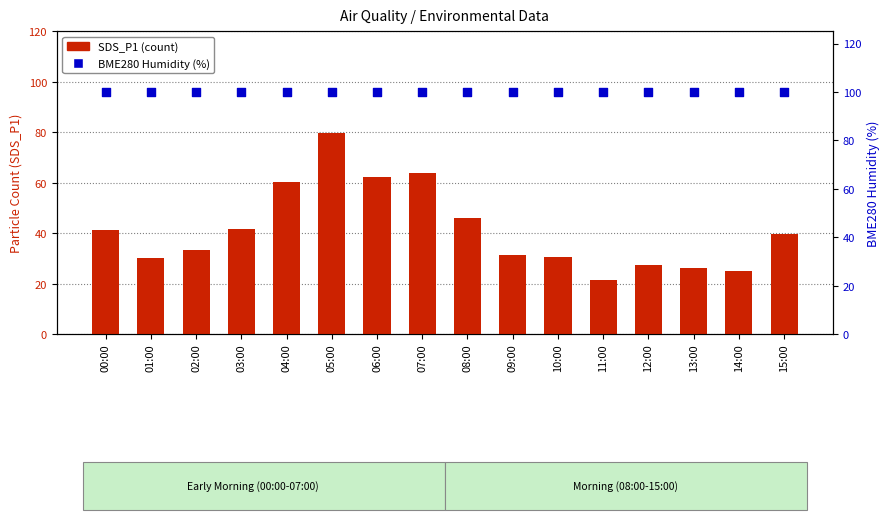

What is the total value across all series at 08:00?

146.2